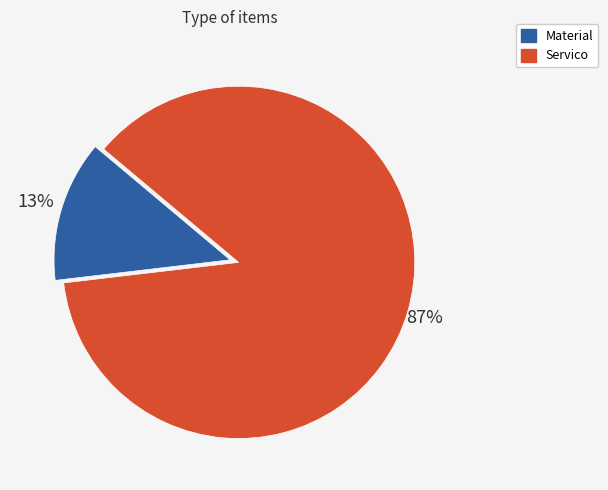

What is the smallest slice in the pie chart?

Material